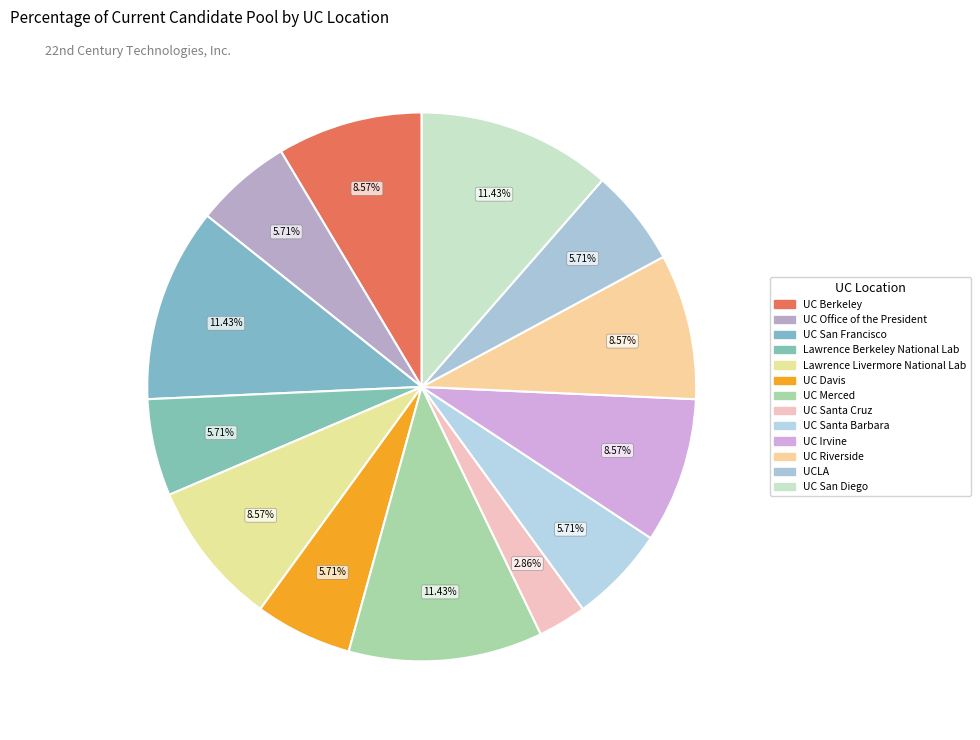

Is there a majority slice in this chart?

No